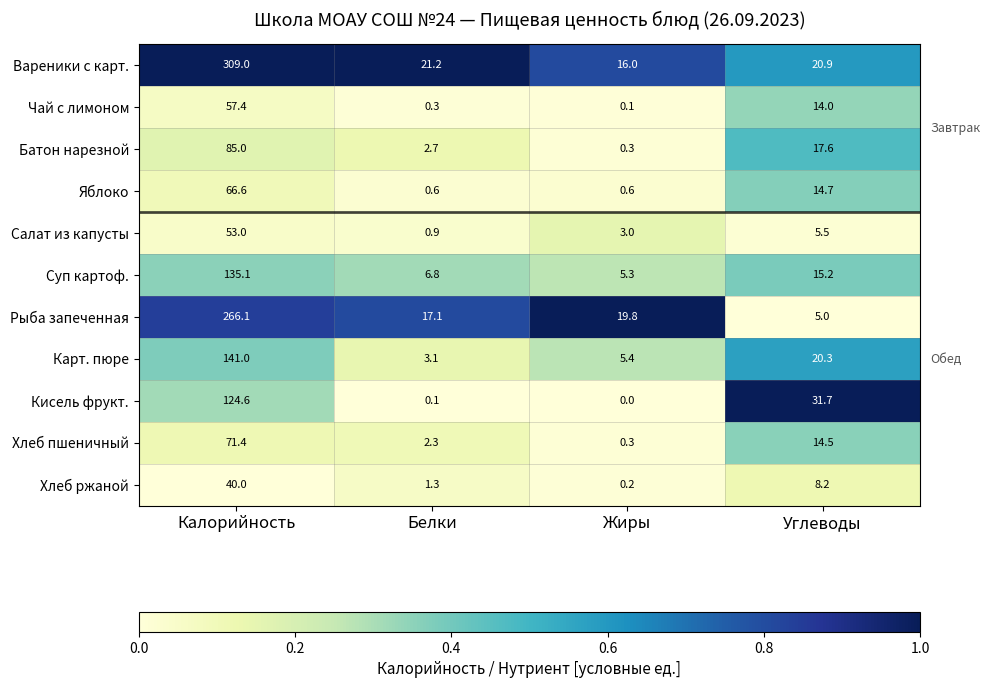

List the labels in order of Вареники с карт. value, largest first.

Калорийность, Белки, Углеводы, Жиры